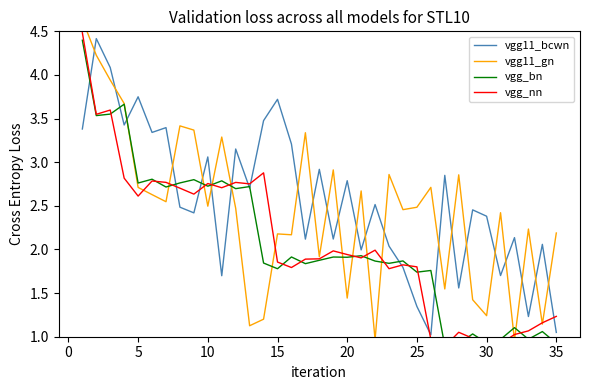

Rank the series by their maximum value, from highest to lowest.

vgg11_gn, vgg_nn, vgg11_bcwn, vgg_bn